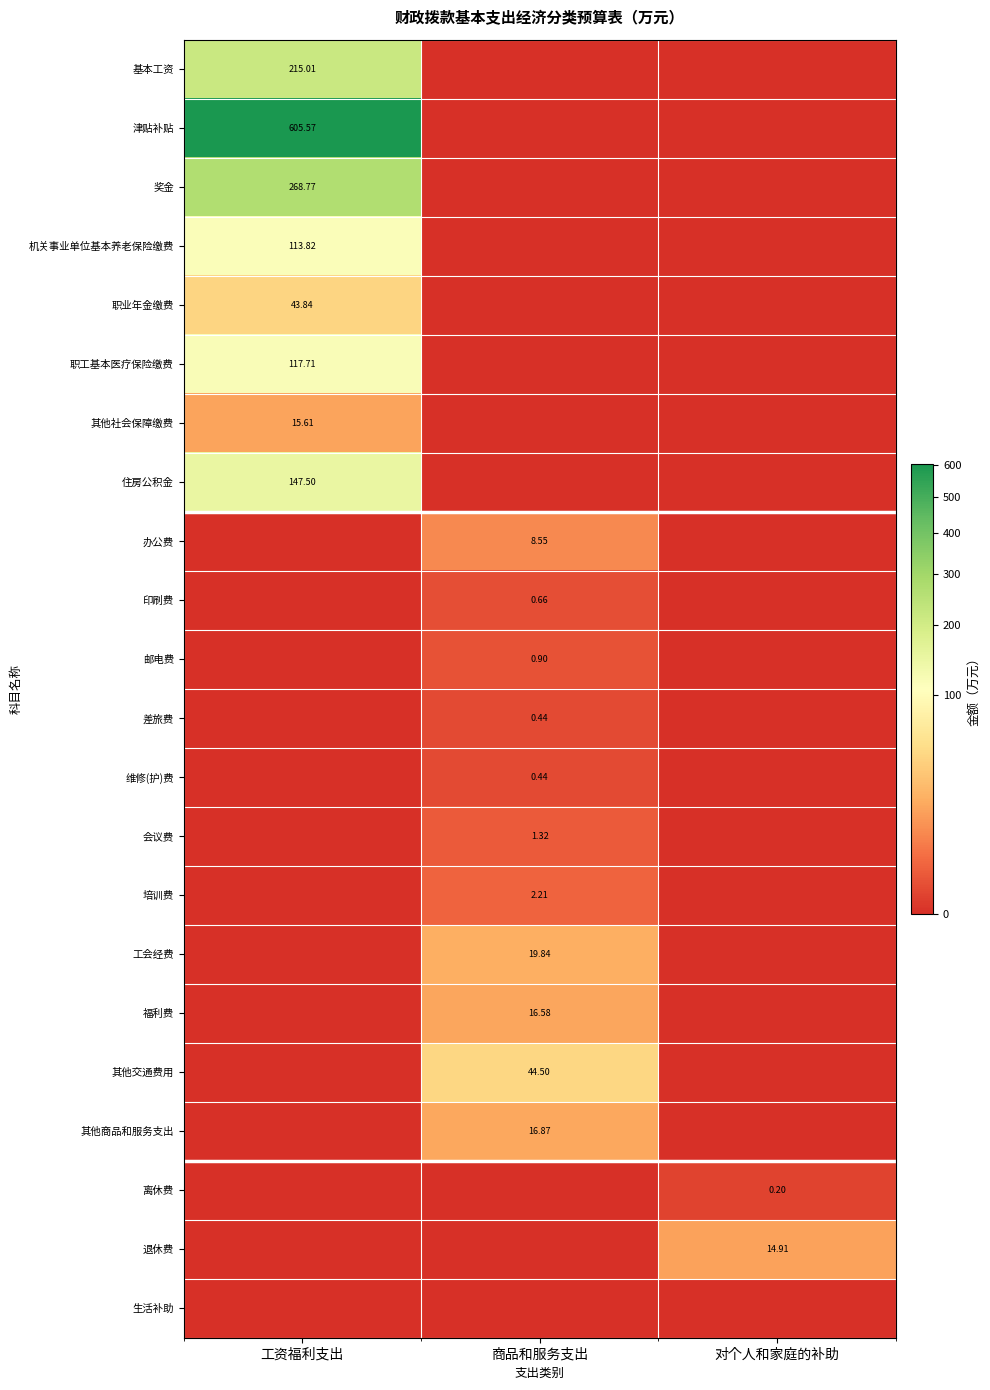

Which has a higher value, 对个人和家庭的补助 or 商品和服务支出?

对个人和家庭的补助